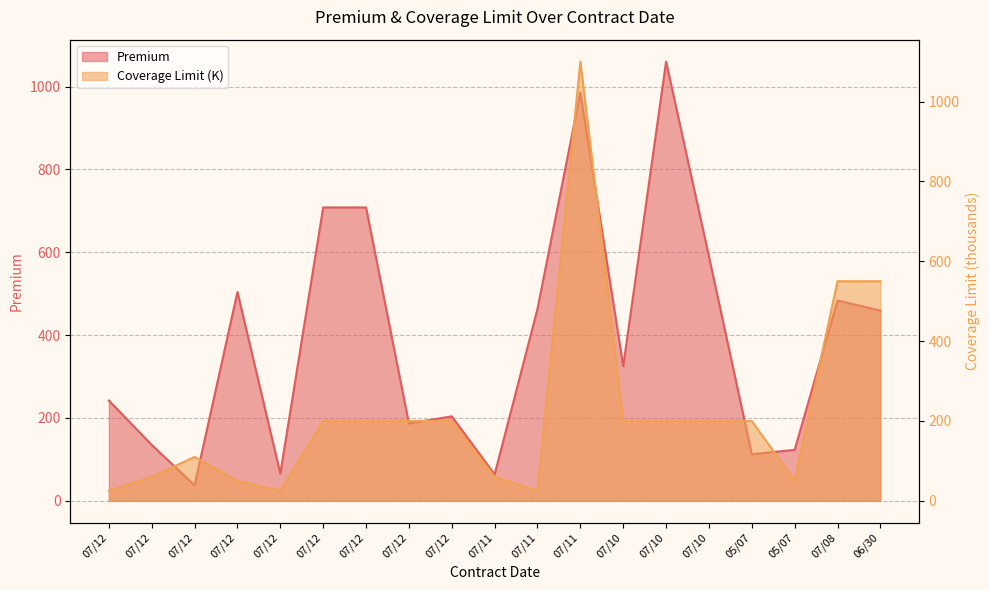

True or false: Premium has a value of 54.1 at 07/12.

False